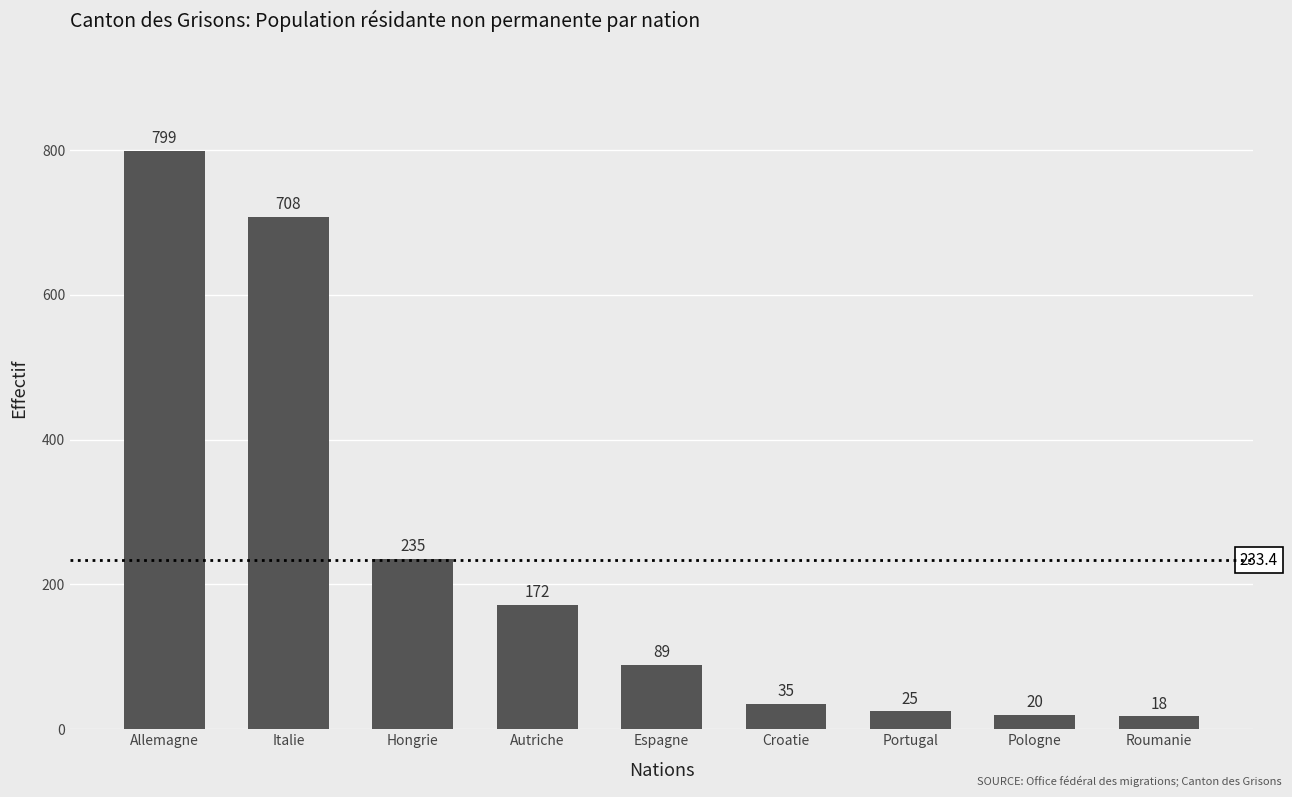

The chart shows a value of 25 at Portugal. True or false?

True